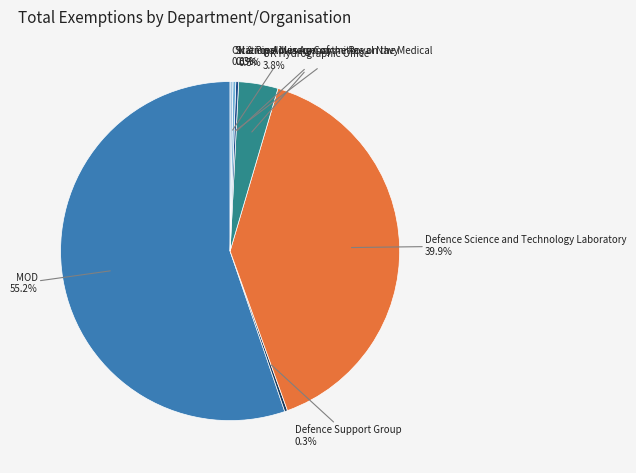

Is there any slice that represents more than half of the pie?

Yes